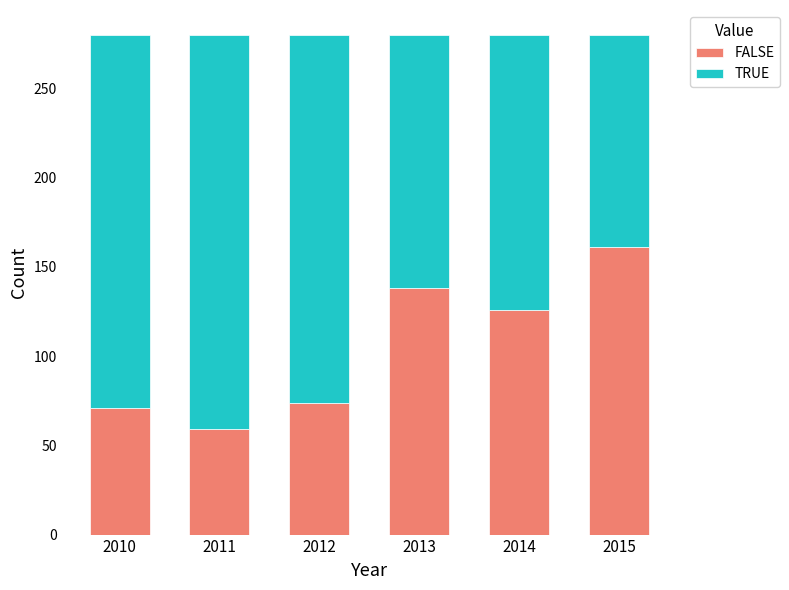

What is the approximate value of FALSE at 2012, to the nearest 50?

50